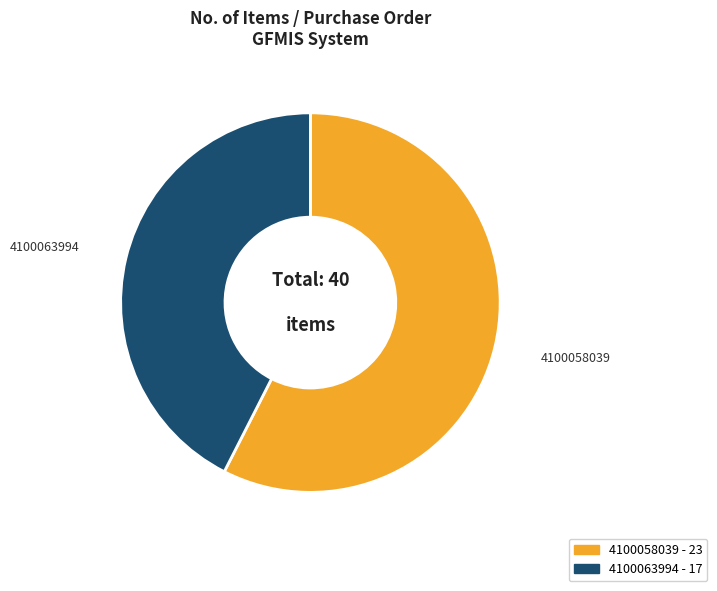

Do 4100058039 and 4100063994 together represent more than half of the pie?

Yes